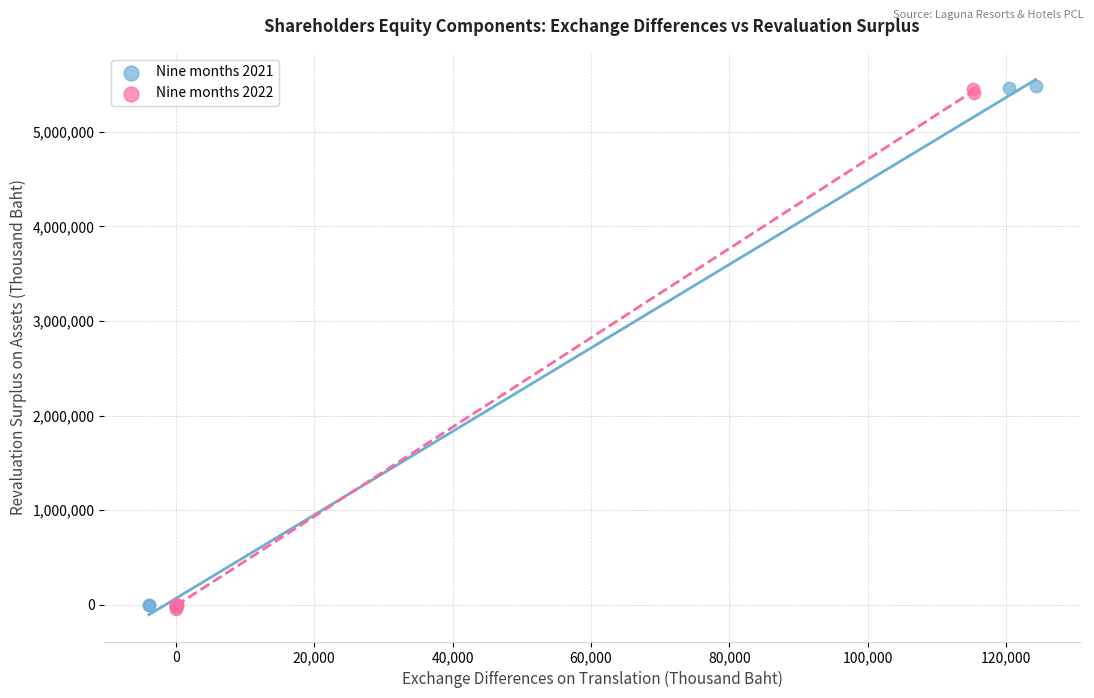

What are all the series names shown in the legend?

Nine months 2021, Nine months 2022